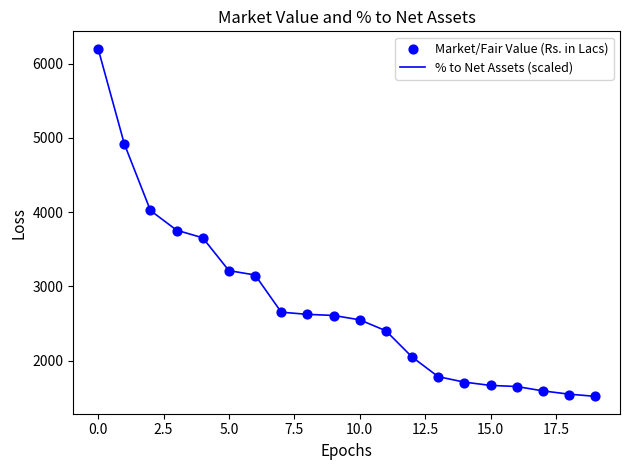

Which series has the largest Y range (max minus min)?

% to Net Assets (scaled)